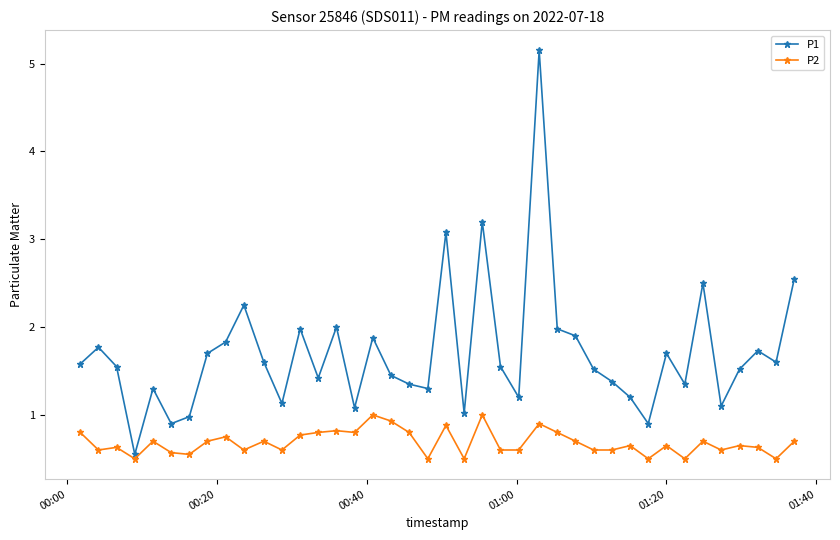

Which series has the largest range (max minus min)?

P1